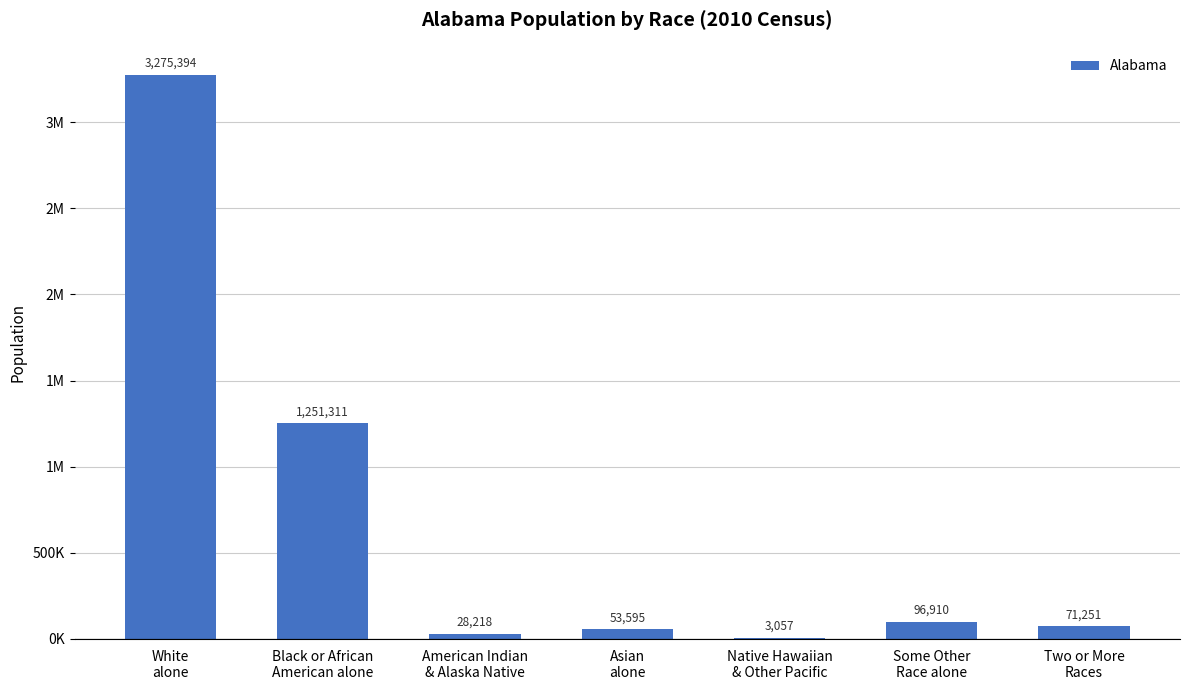

How many series are shown in this chart?

1